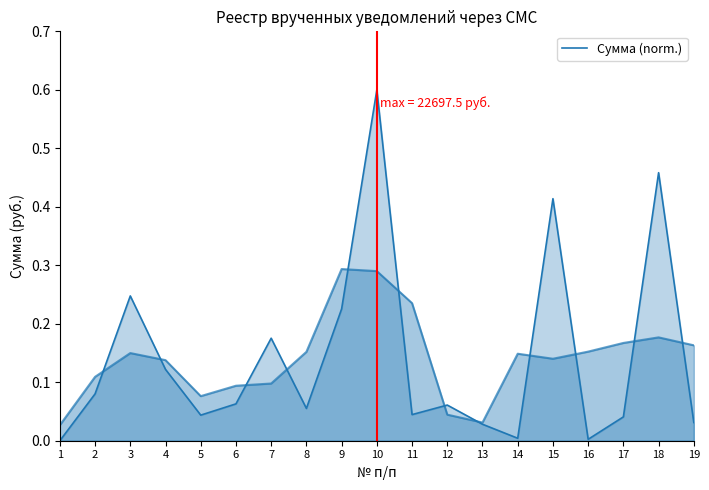

What is the change in value from 14 to 18?

+0.5